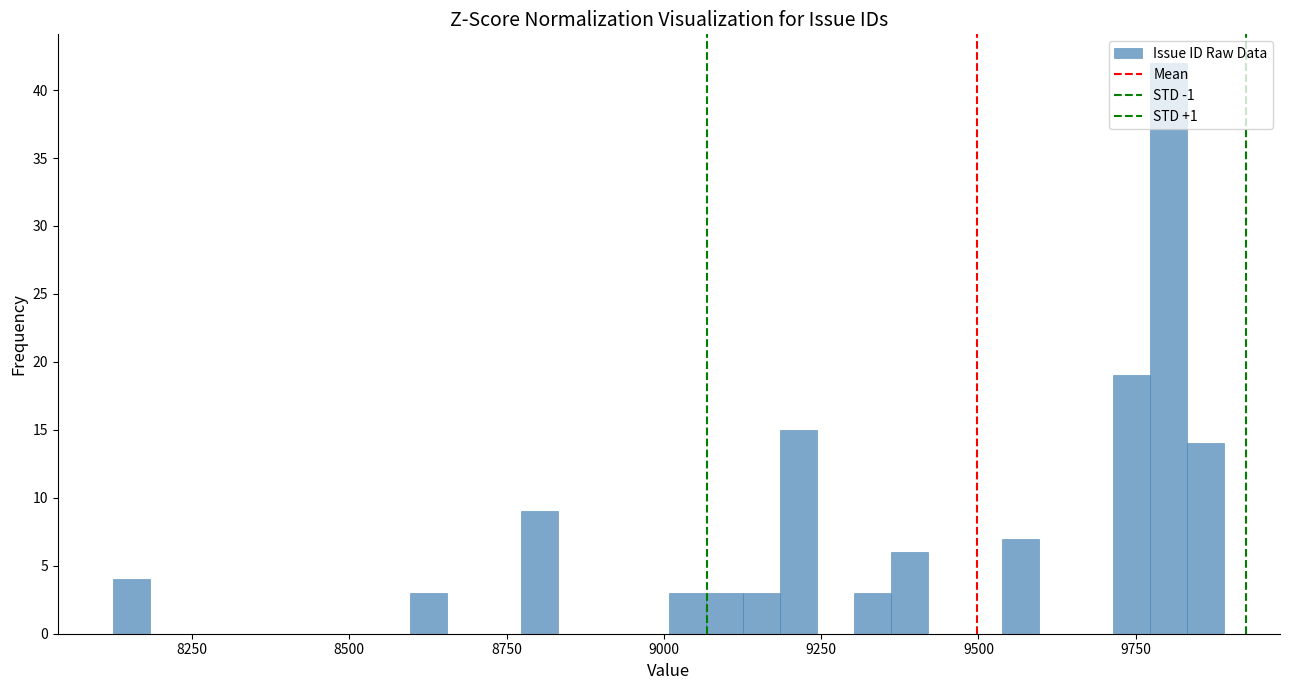

Read against the x-axis, roughly where is the centre of the tallest bar?

9800